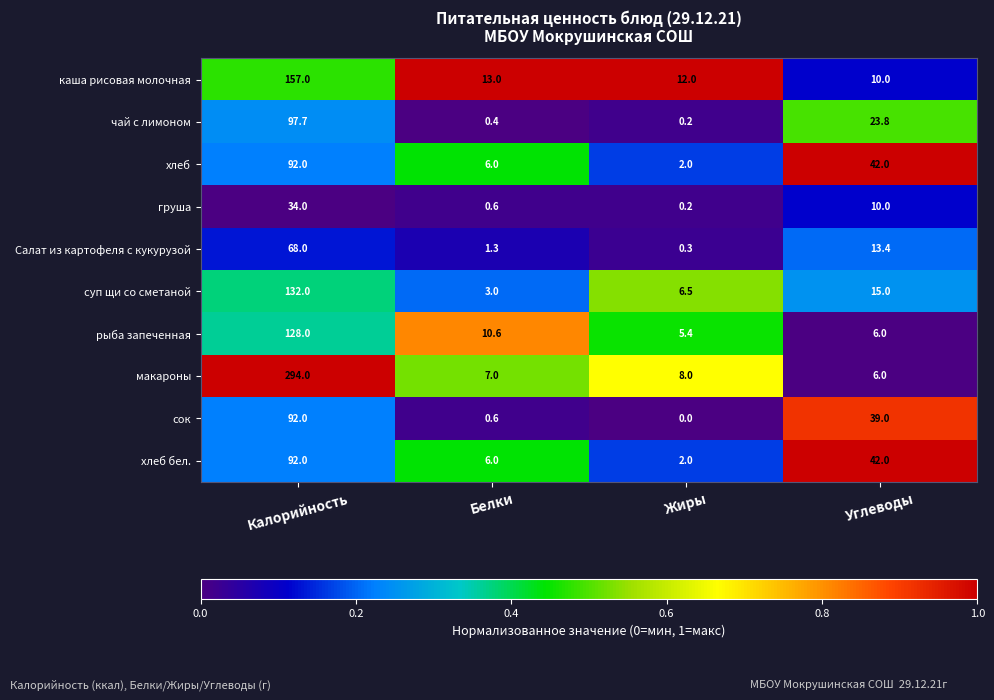

Is it true that макароны equals 8.0 at Жиры?

True